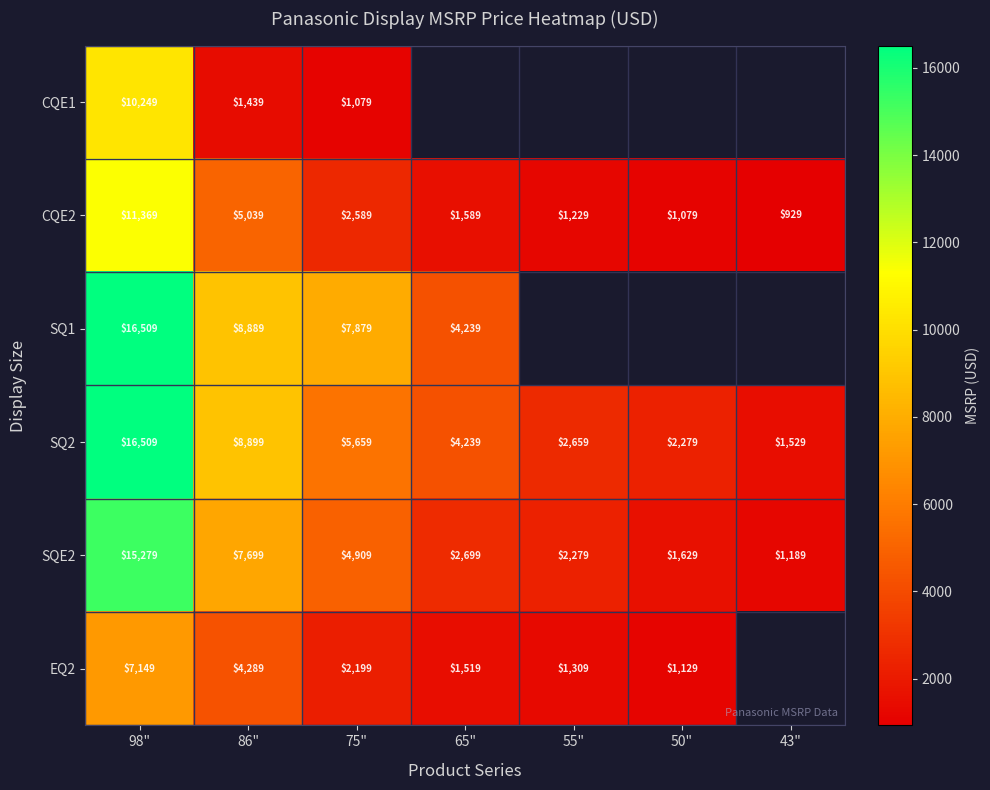

Which label corresponds to the smallest value in the chart?

43"